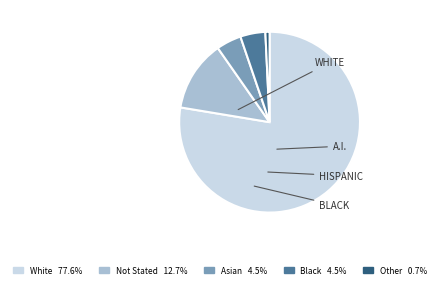

Combined, do Black 4.5% and Other 0.7% account for over 50%?

No